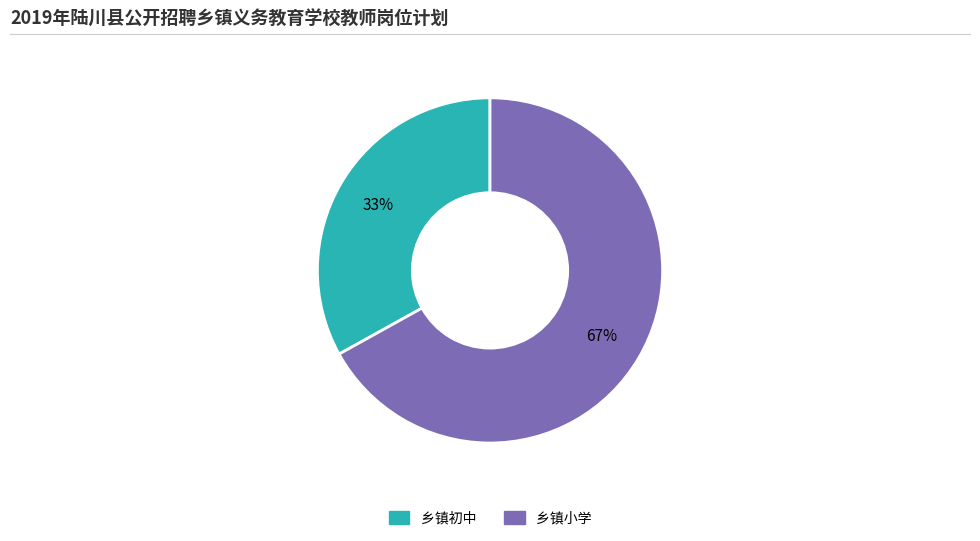

How many slices are in this pie chart?

2